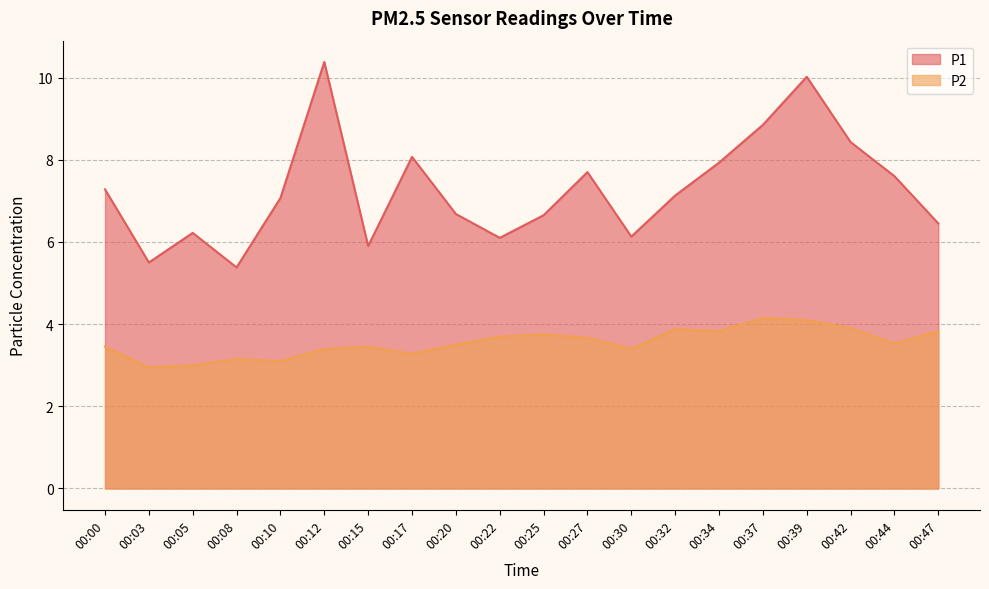

At which category does the chart reach its minimum across all series?

00:03